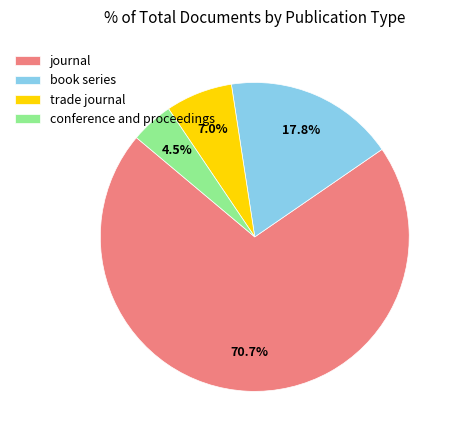

What is the largest slice in the pie chart?

journal